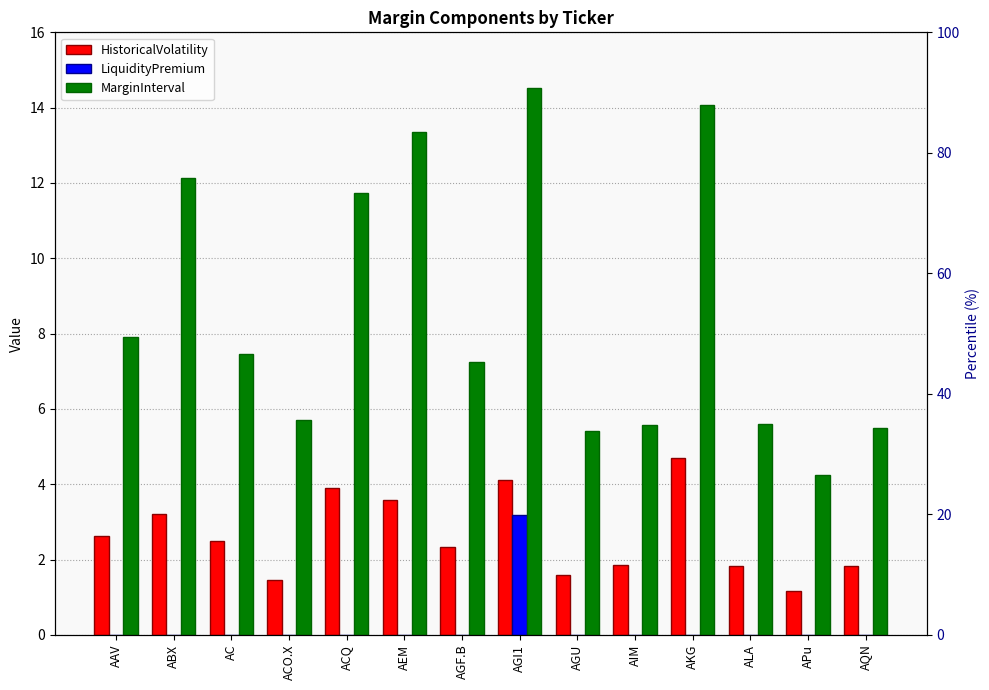

Reading right to left, what are all the values shown in this chart?

HistoricalVolatility: 1.8	1.2	1.8	4.7	1.9	1.6	4.1	2.3	3.6	3.9	1.5	2.5	3.2	2.6
LiquidityPremium: 0.0	0.0	0.0	0.0	0.0	0.0	3.2	0.0	0.0	0.0	0.0	0.0	0.0	0.0
MarginInterval: 5.5	4.3	5.6	14.1	5.6	5.4	14.5	7.3	13.4	11.7	5.7	7.4	12.1	7.9